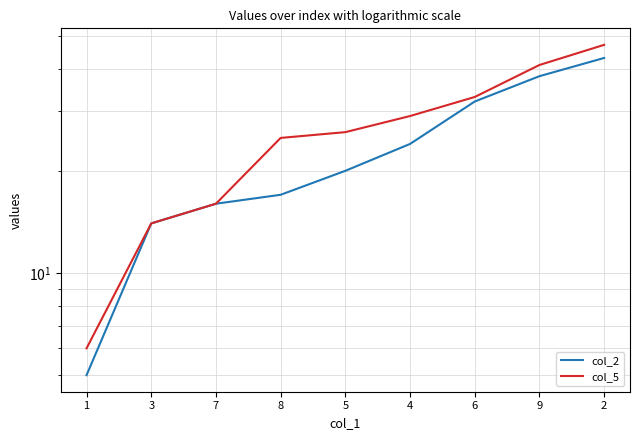

What is the sum of all col_5 values?

237